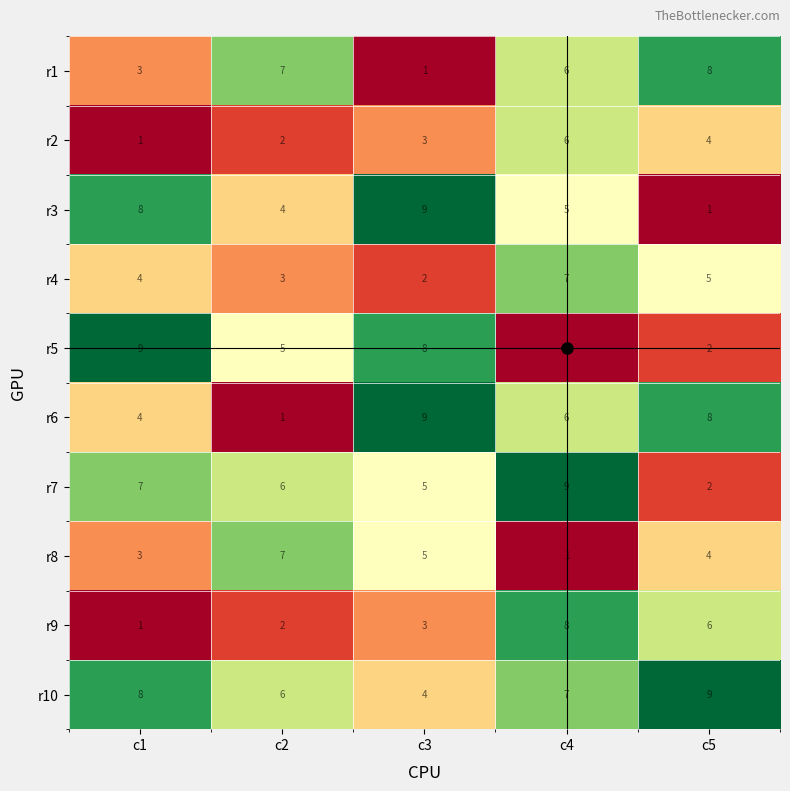

Read the r7 value at c1.

7